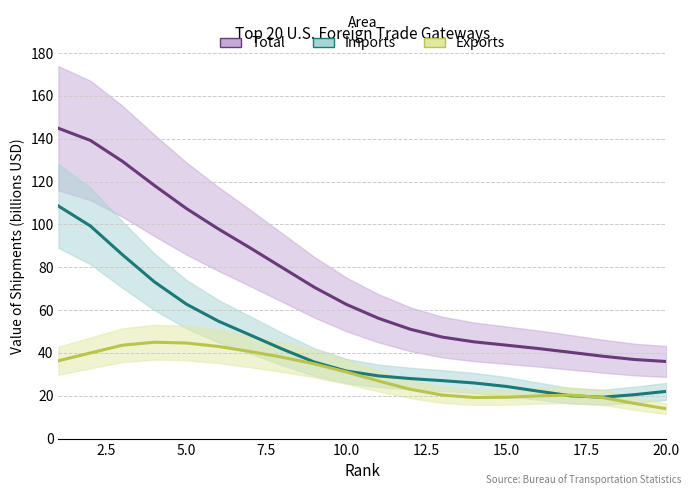

True or false: Exports and Total cross at least once.

False